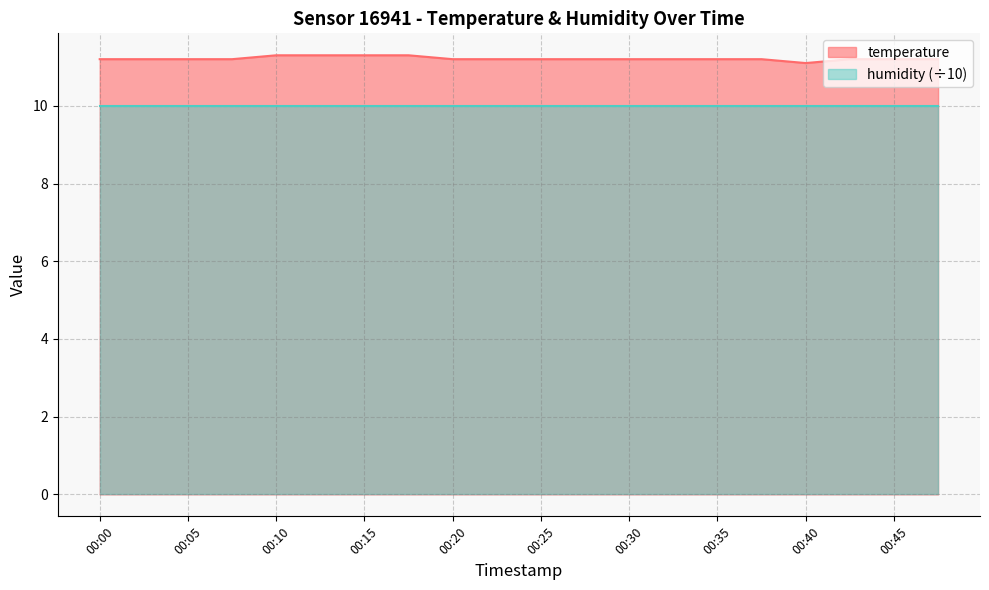

The value at 00:10 is 7.8. True or false?

False